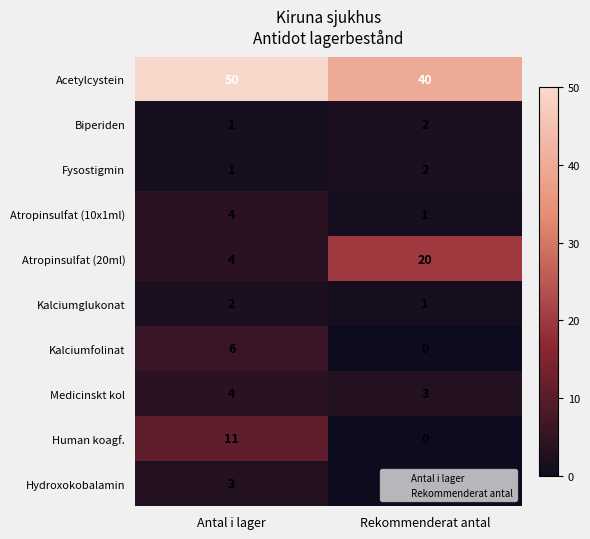

What is the sum of the Kalciumfolinat values at Rekommenderat antal and Antal i lager?

6